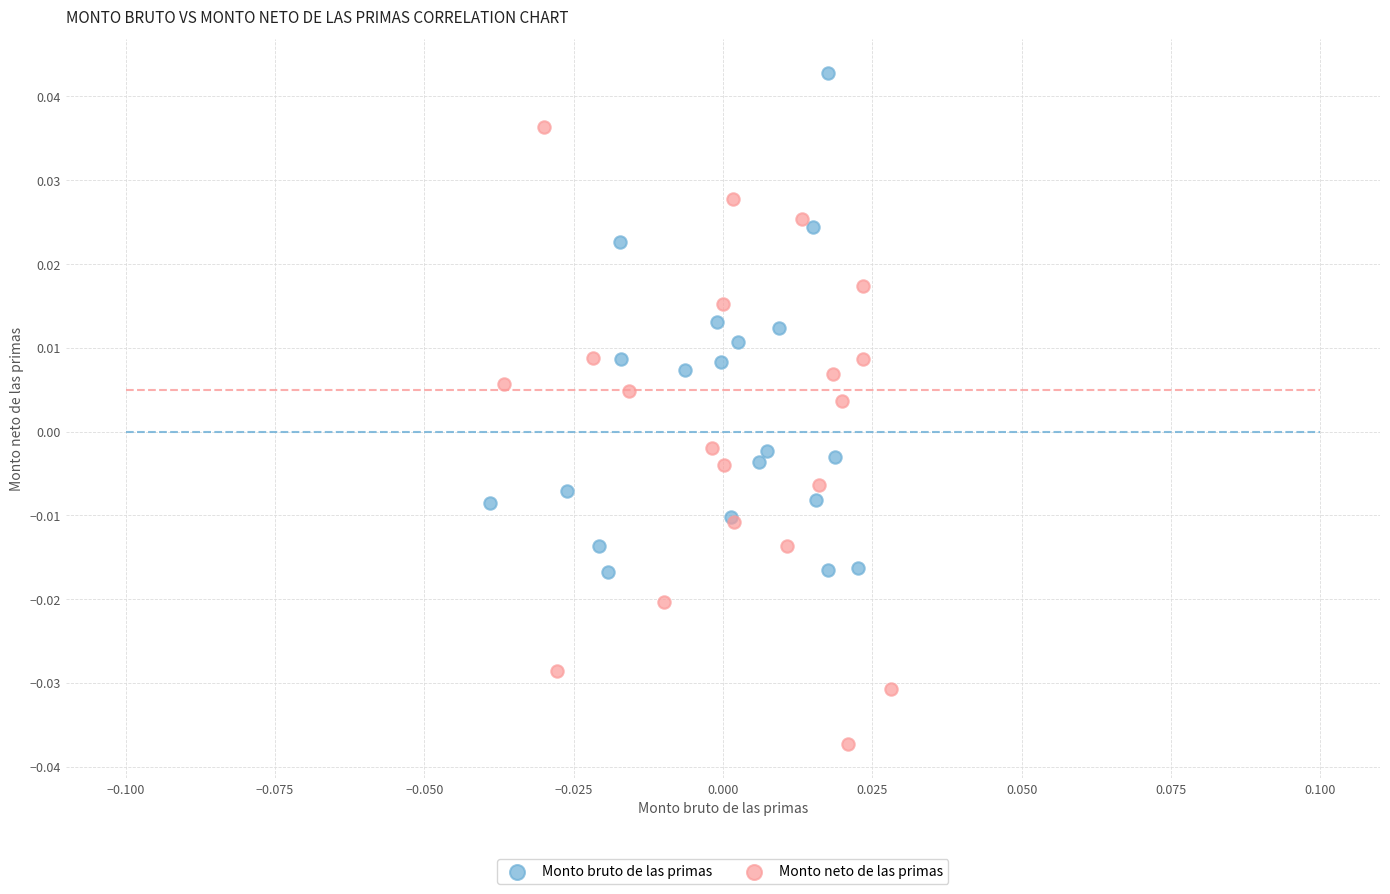

Which series contains the highest Y value?

Monto bruto de las primas